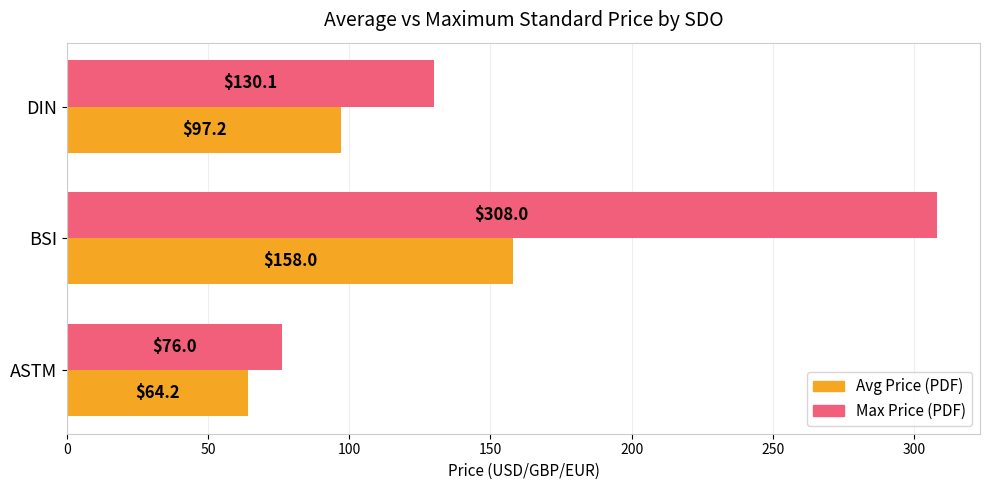

What is the minimum value for Avg Price (PDF)?

64.2